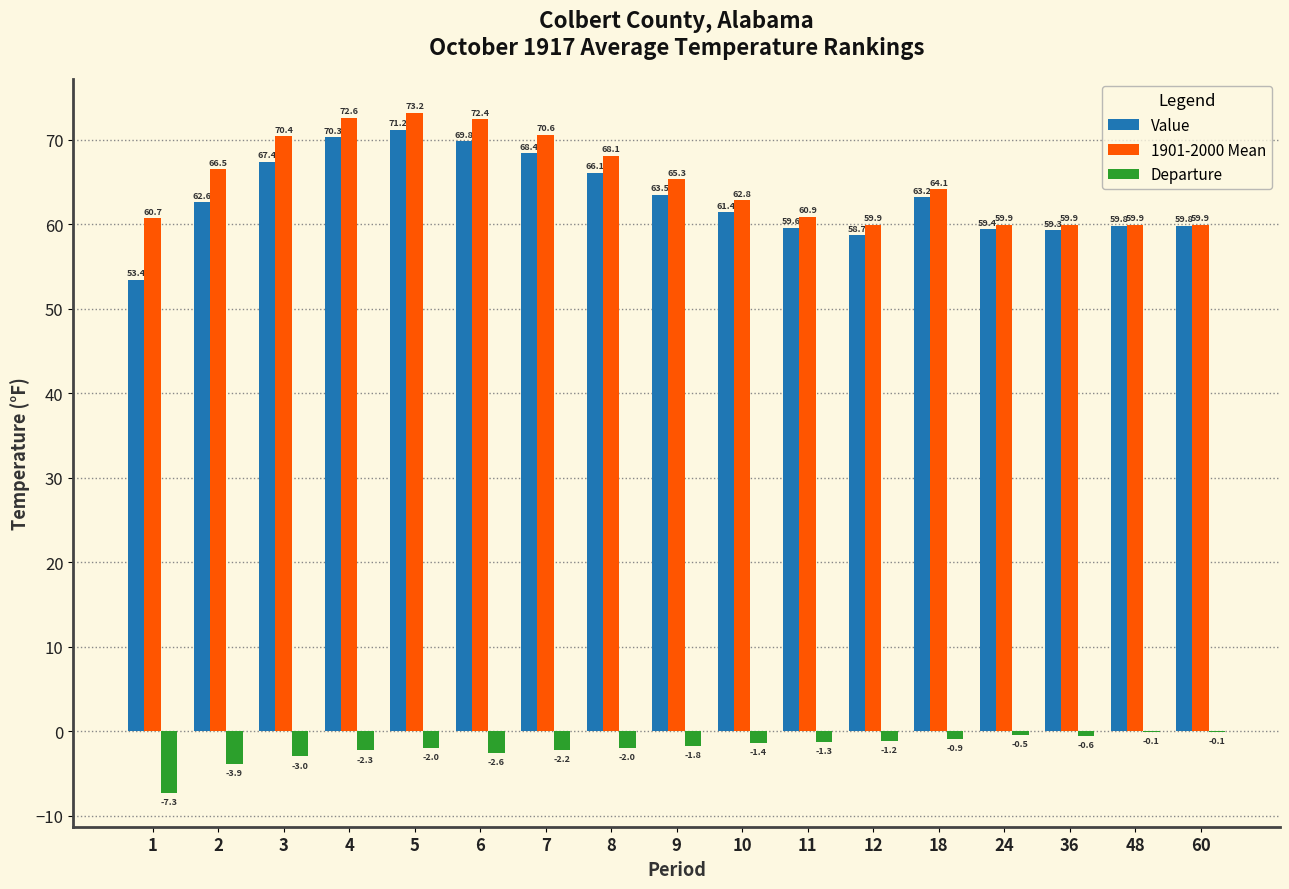

At which category does the chart reach its peak across all series?

5